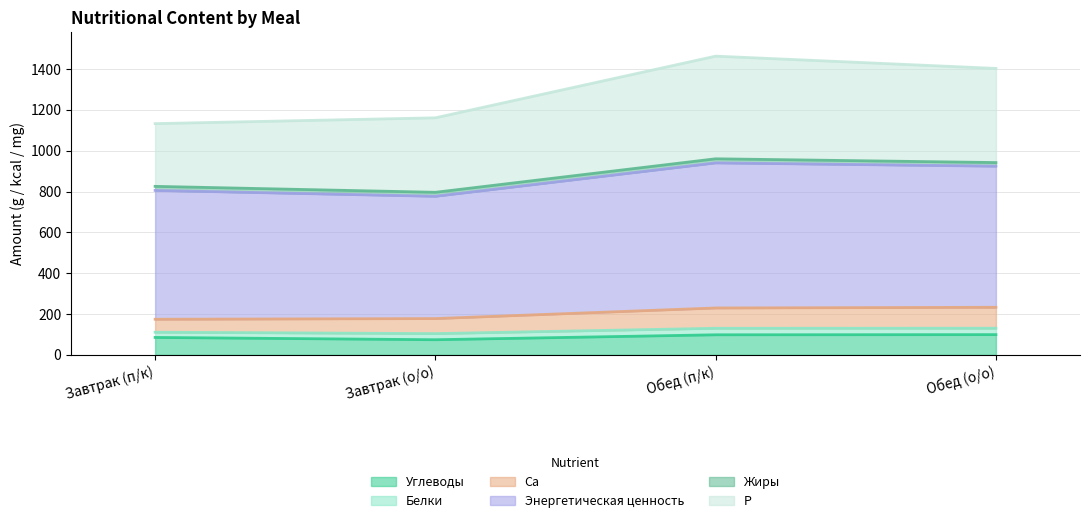

Is the value of Энергетическая ценность at Завтрак (о/о) greater than the value of Ca at Обед (о/о)?

Yes